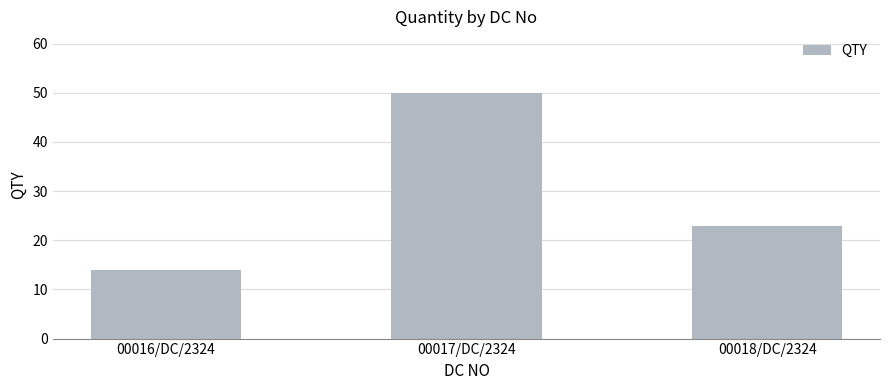

Reading left to right, what are all the values shown in this chart?

00016/DC/2324=14	00017/DC/2324=50	00018/DC/2324=23